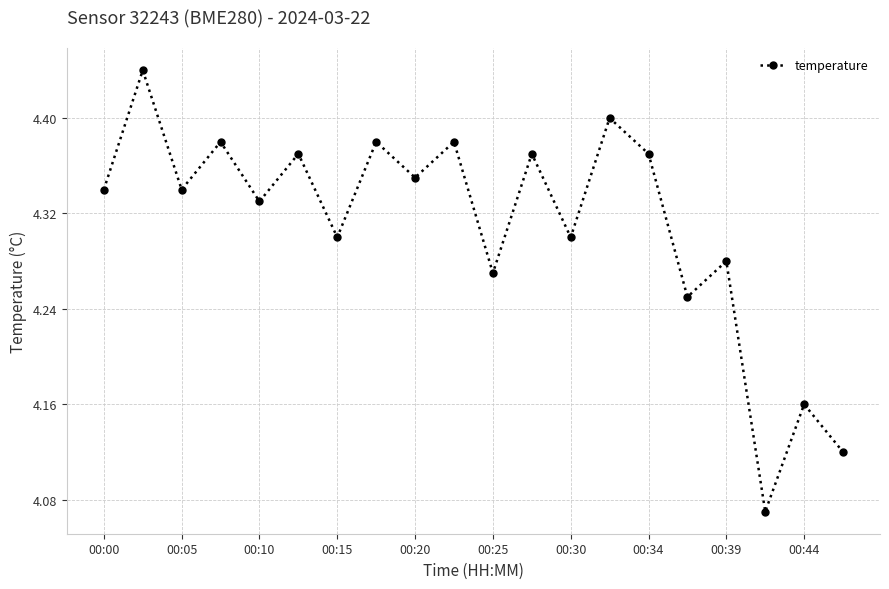

How many interior local peaks (higher than both neighbors) does the data have?

9